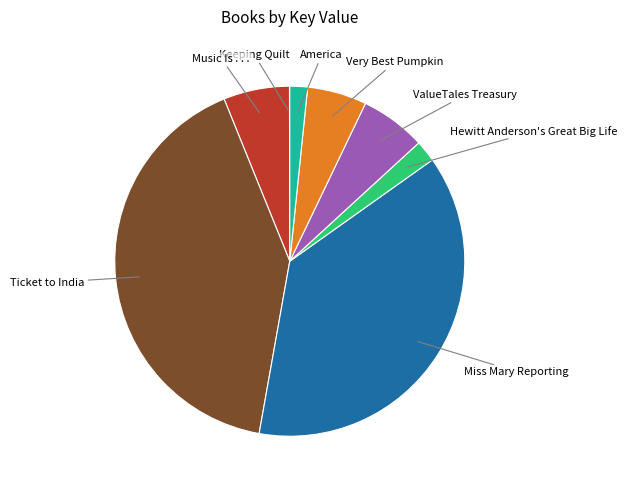

Is there any slice that represents more than half of the pie?

No